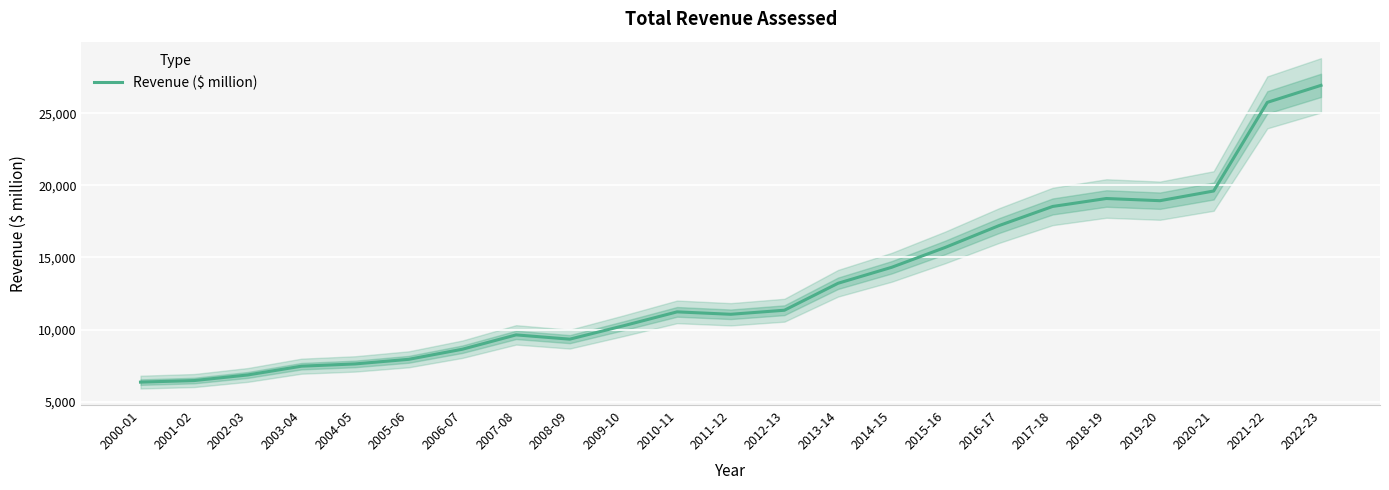

What is the change in value from 2003-04 to 2022-23?

+19490